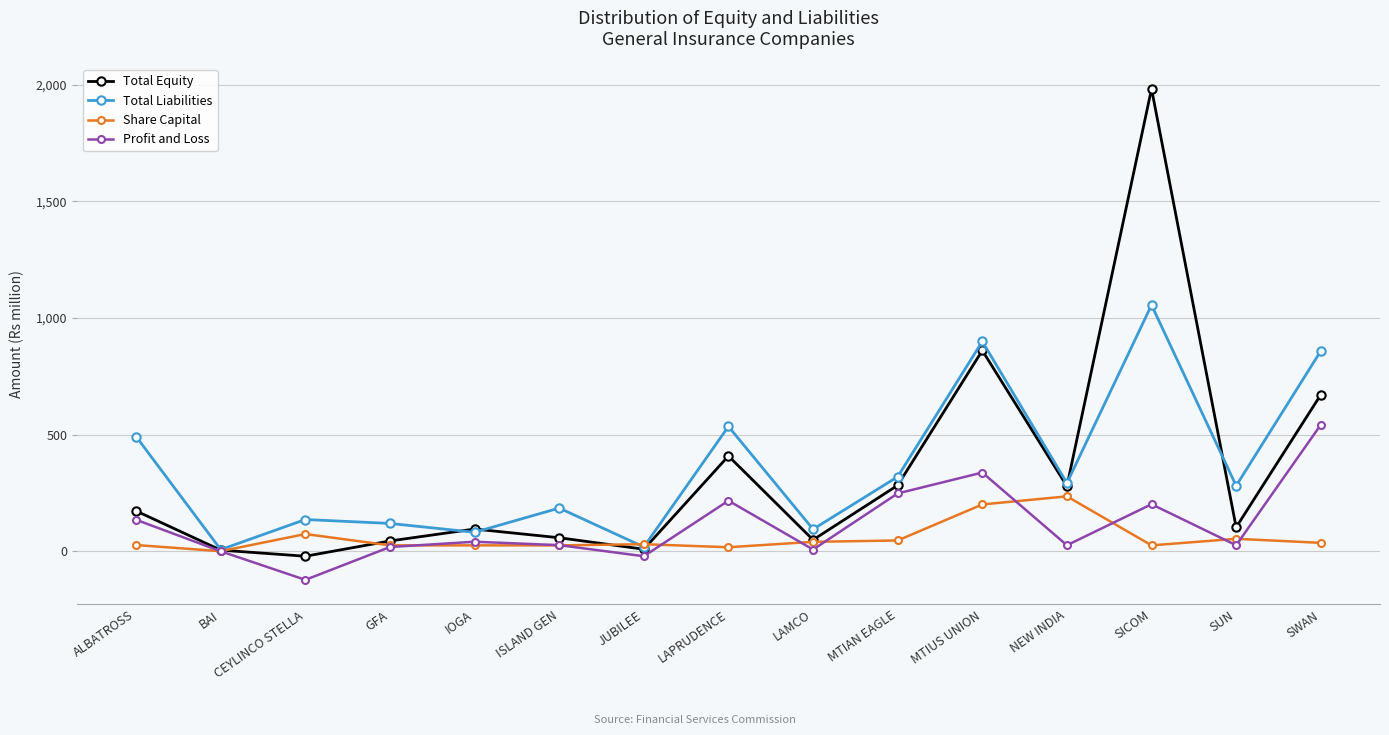

Which series has the widest spread of values?

Total Equity